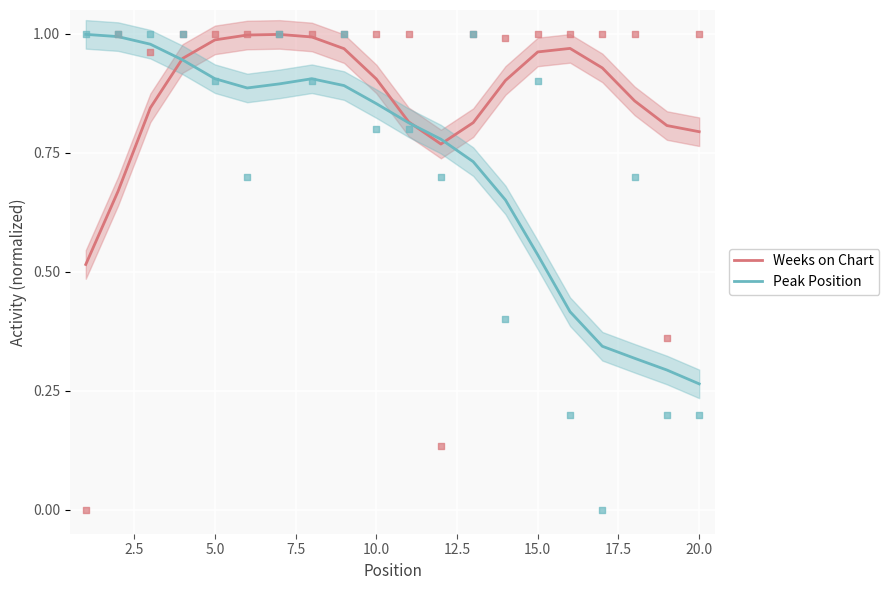

What are all the series names shown in the legend?

Weeks on Chart, Peak Position